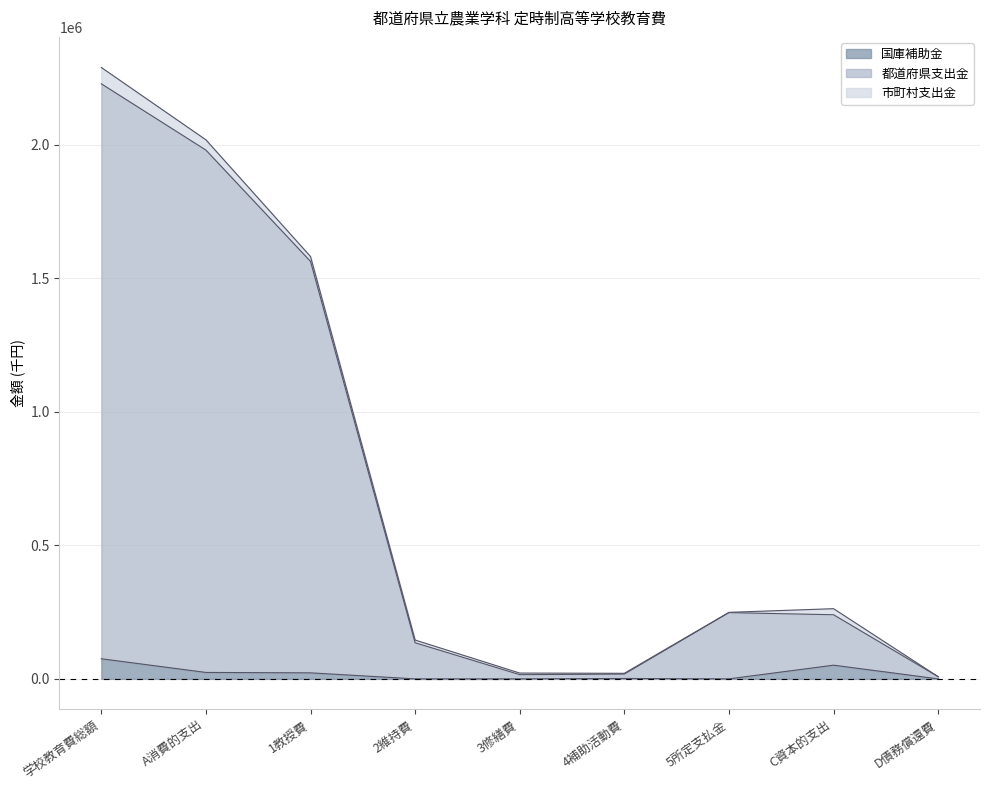

What position from the left is 1教授費?

3